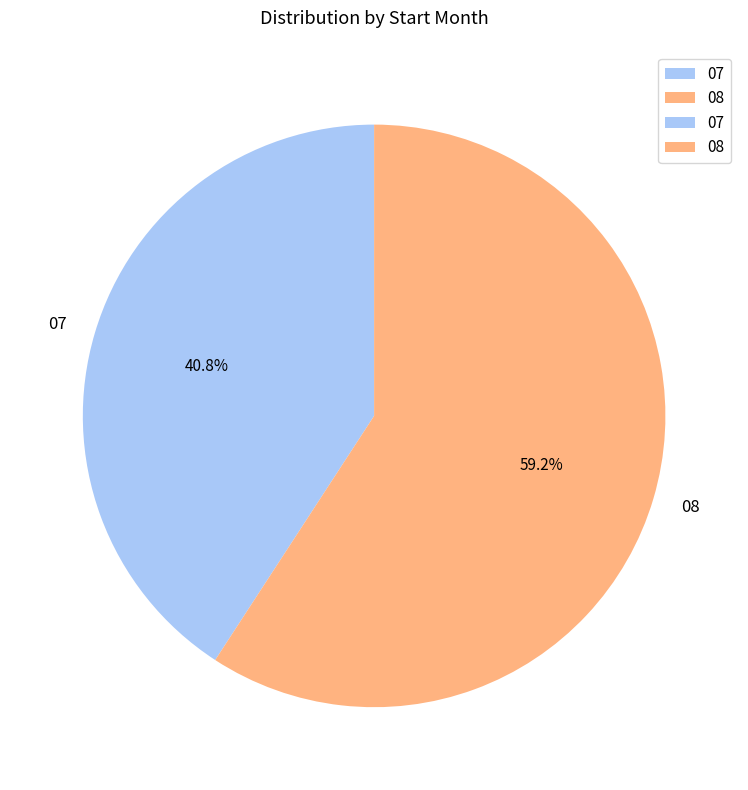

Combined, what portion of the pie is 07 and 08?

100.0%